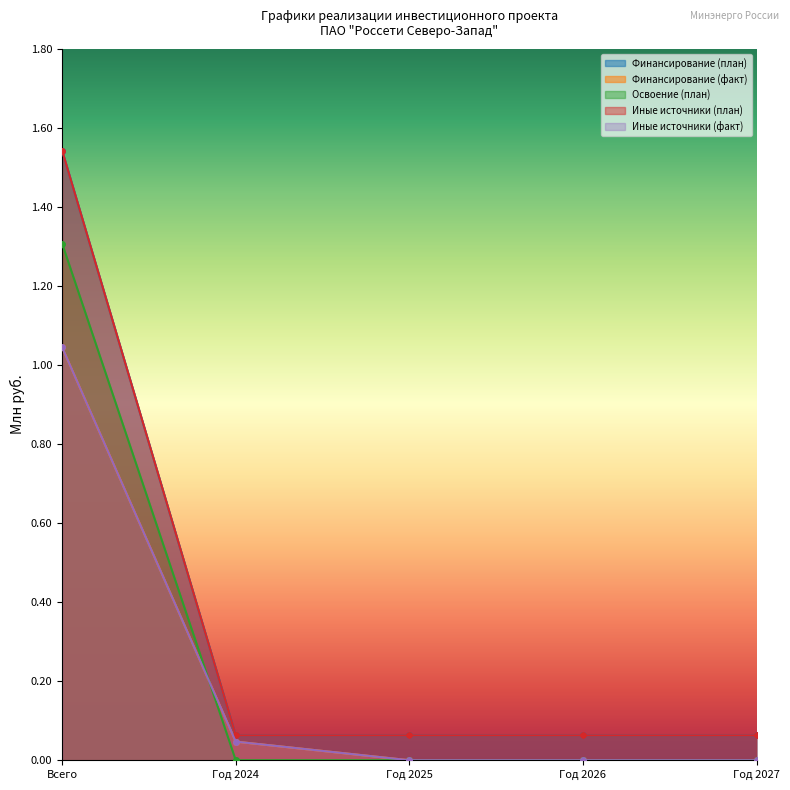

True or false: Иные источники (план) has more than 1 points higher than both neighbors.

False